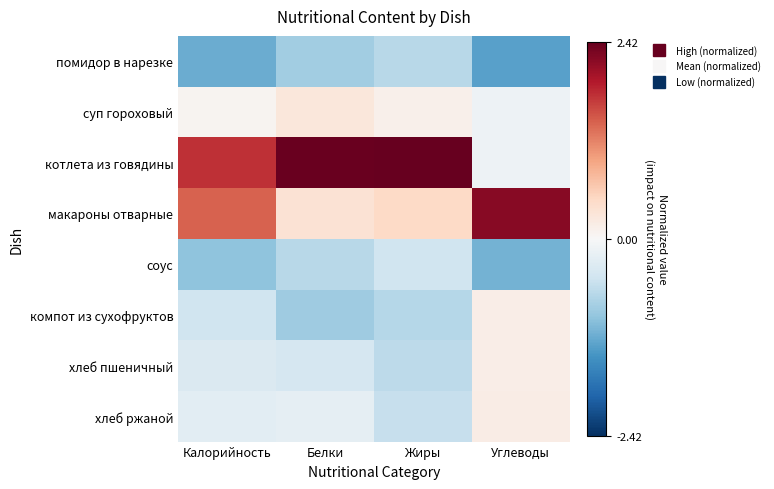

What is the minimum value shown in the chart?

-1.3